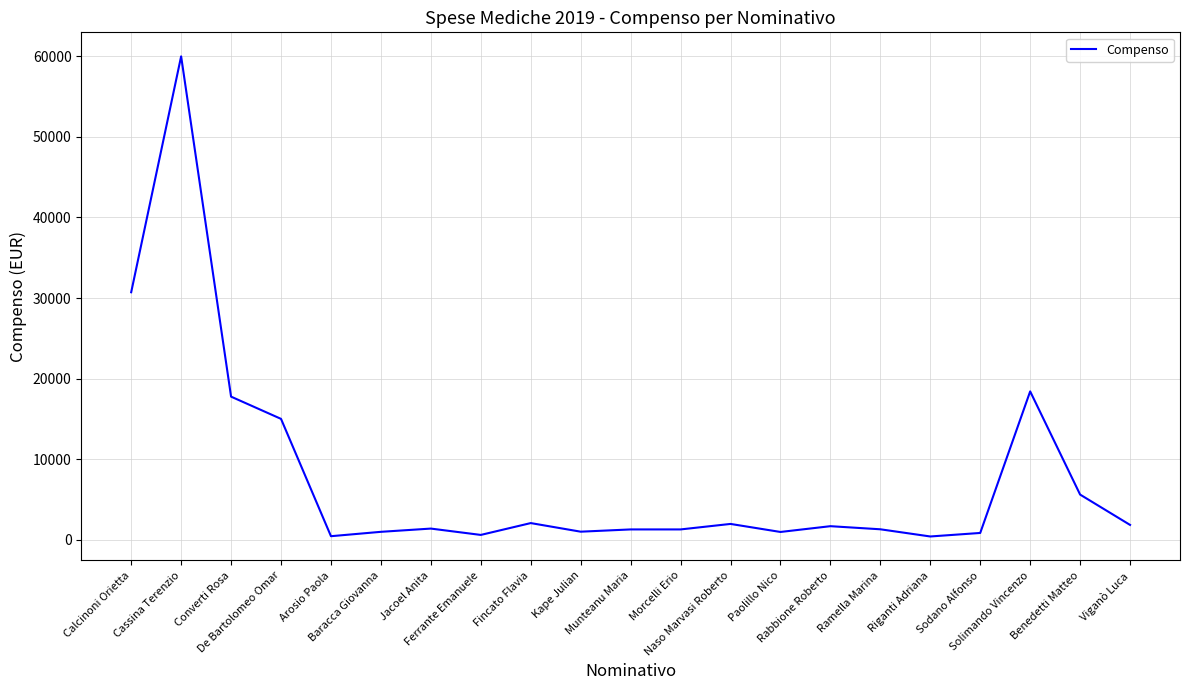

What is the change in value from Riganti Adriana to Viganò Luca?

+1435.0